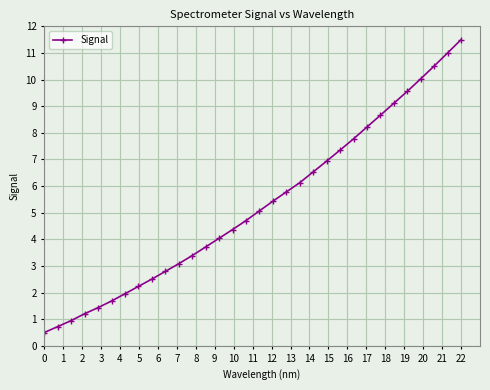

What is the greatest value displayed?

11.5